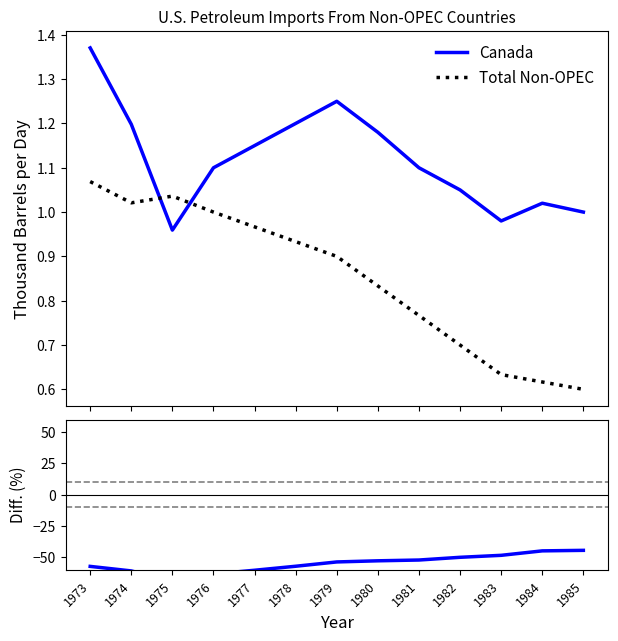

True or false: Total Non-OPEC and Diff. cross at least once.

False